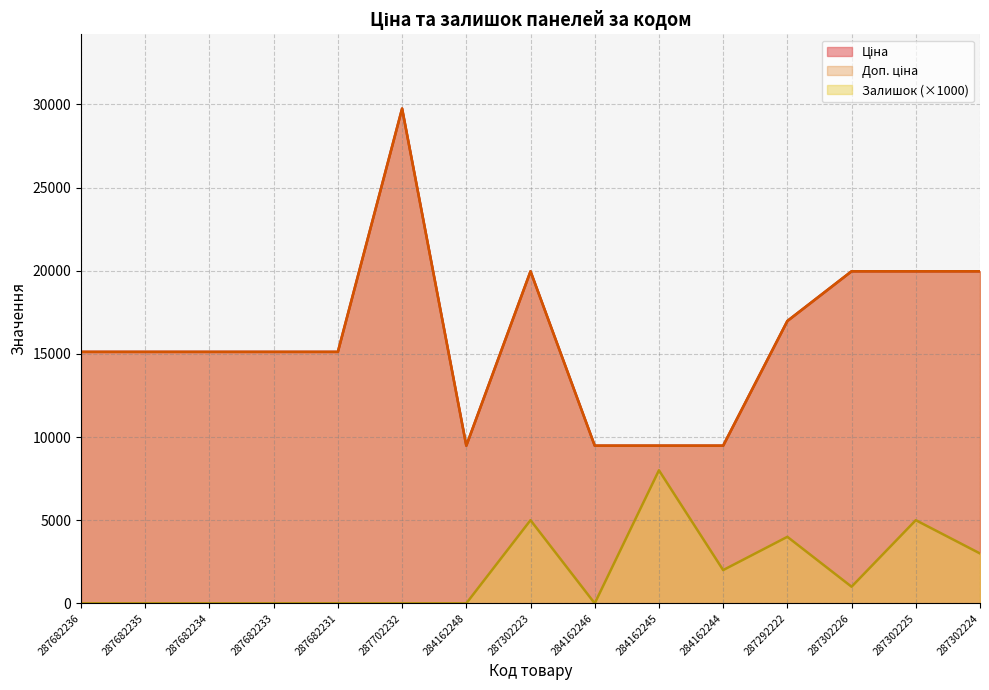

What is the value of the Доп. ціна point at the 7th from the left?

9480.1